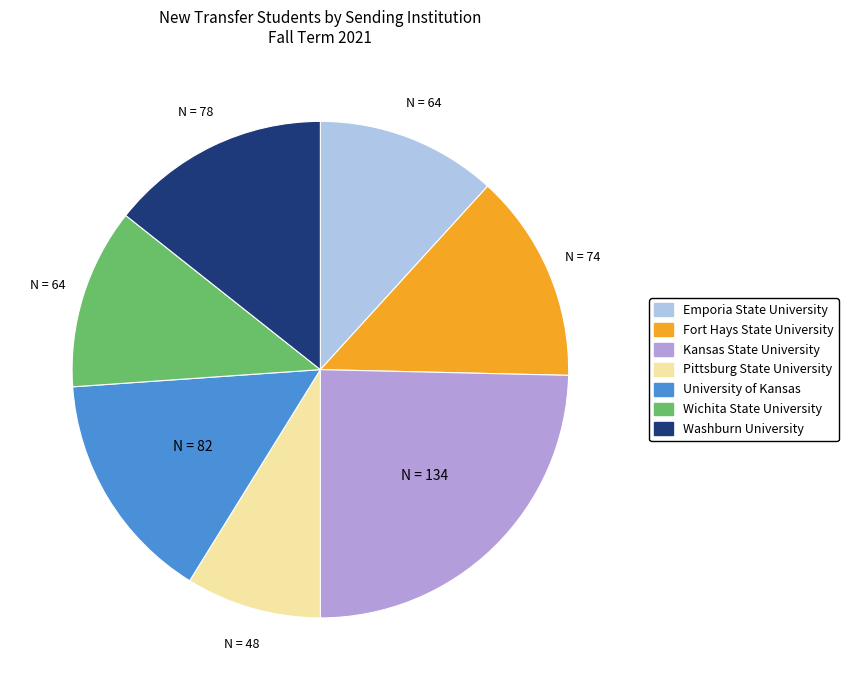

How many slices are in this pie chart?

7